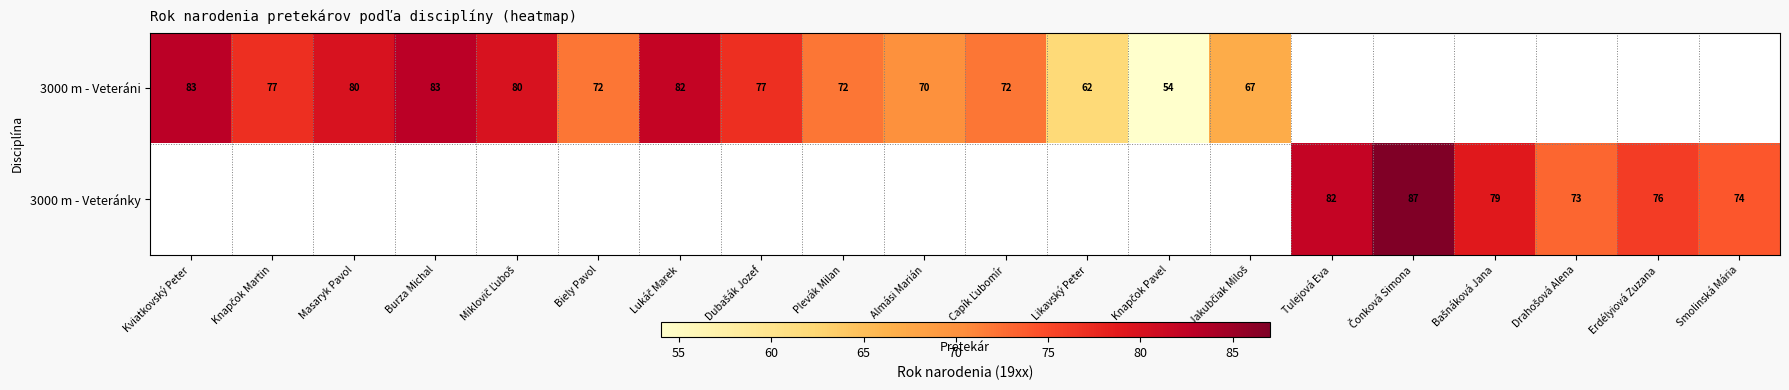

Which label corresponds to the largest value in the chart?

Čonková Simona